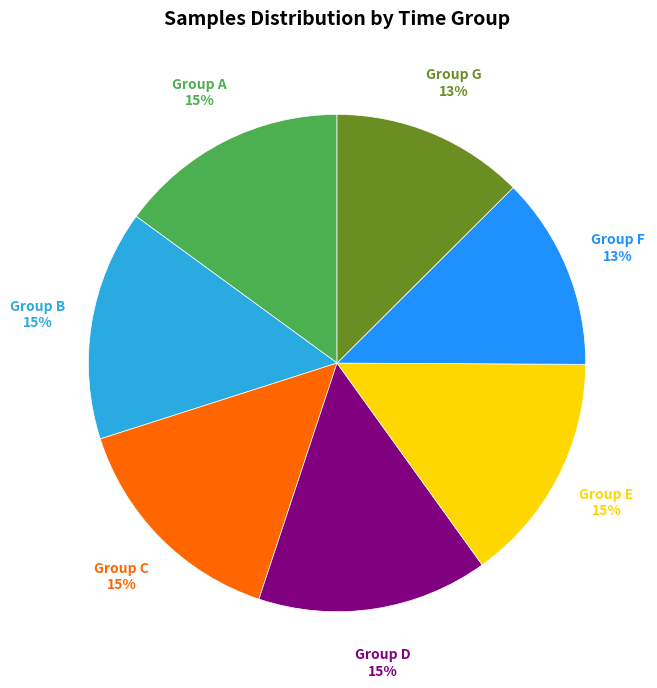

Is there a majority slice in this chart?

No